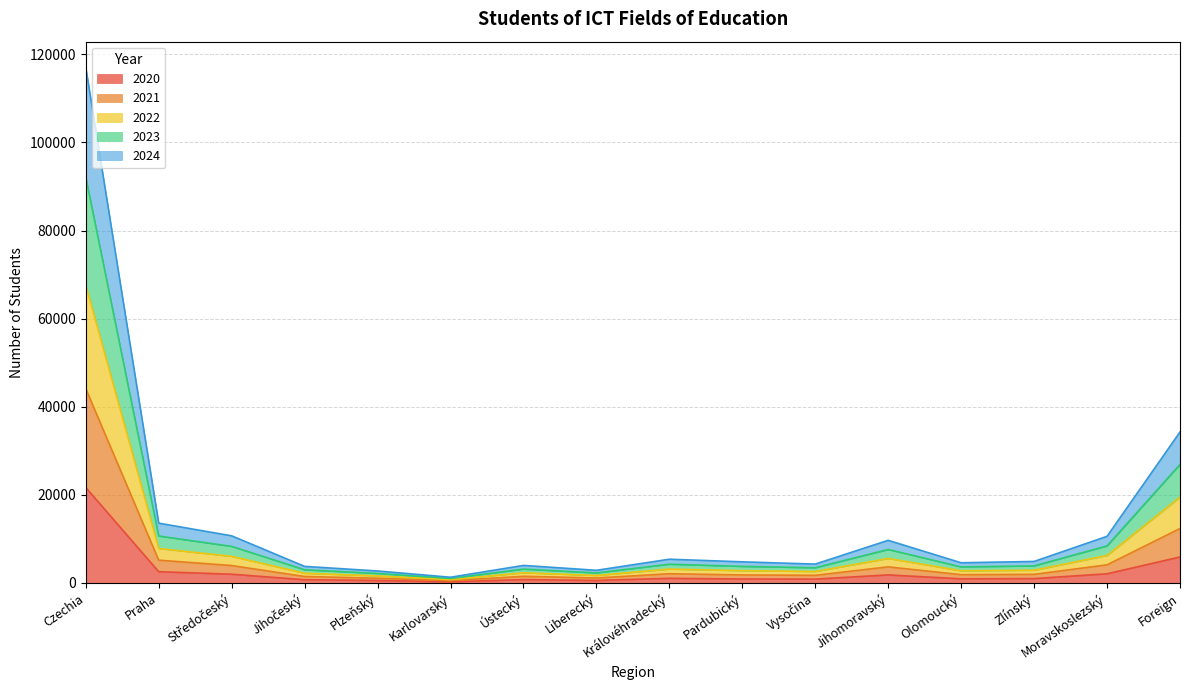

At which label does 2022 first exceed 4859?

Czechia